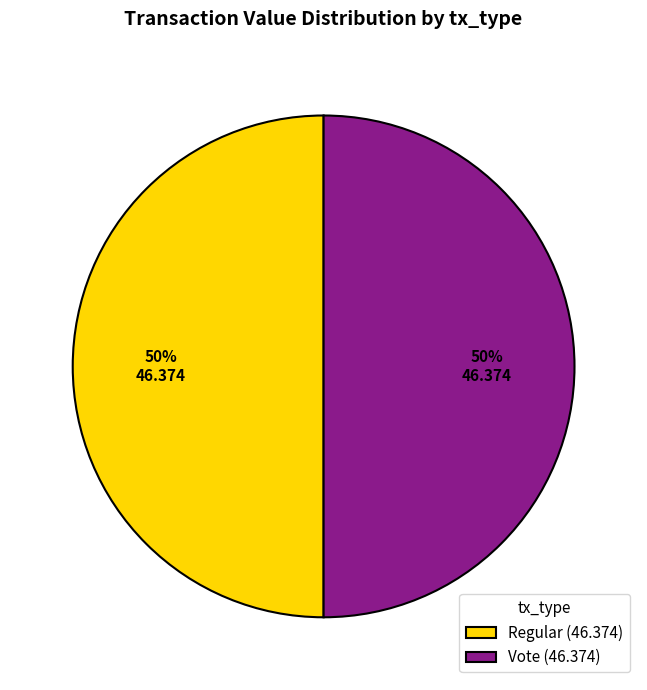

Do Vote (46.374) and Regular (46.374) together represent more than half of the pie?

Yes